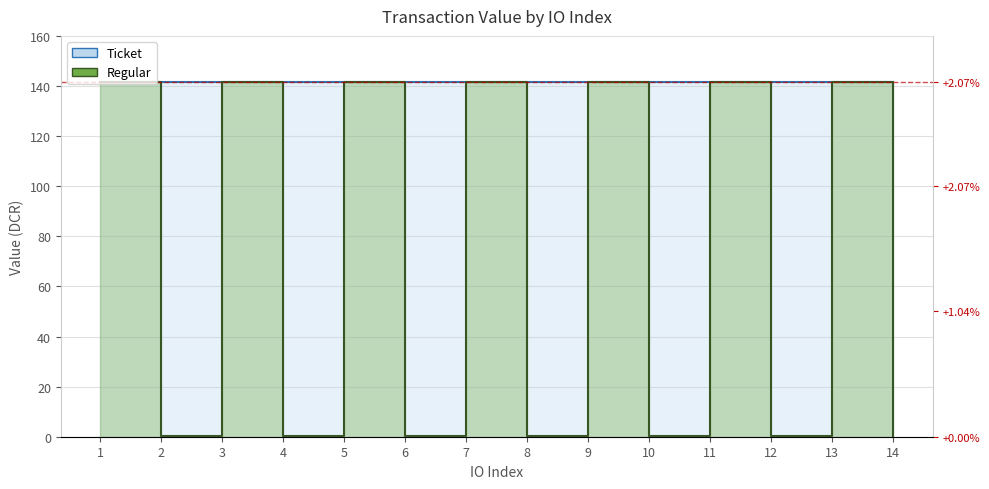

Which series has the widest spread of values?

Regular